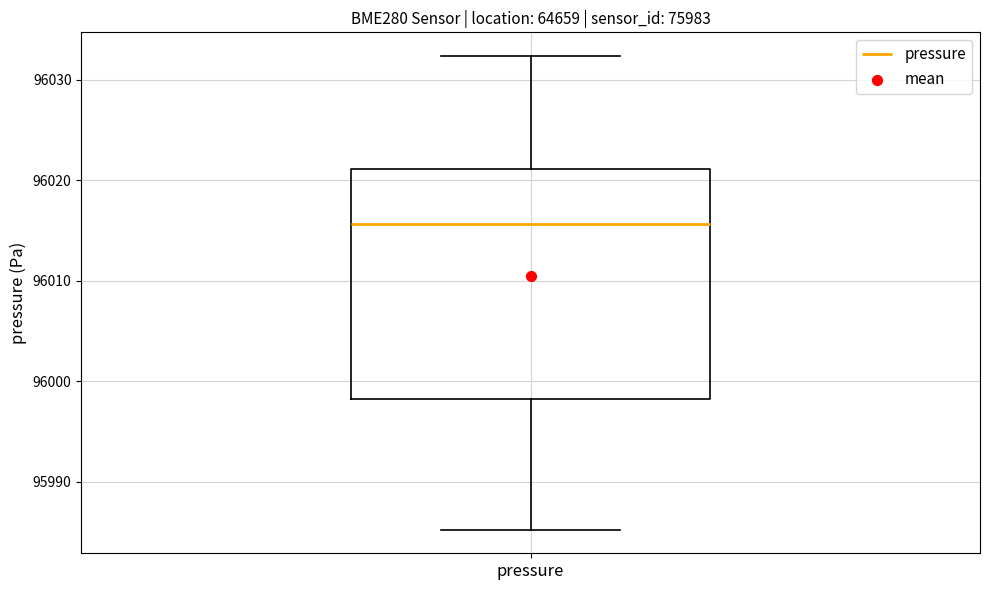

Where is the upper edge of the box for pressure on the y-axis? The values are not printed on the chart, so give them approximately, as read against the axis.

96021